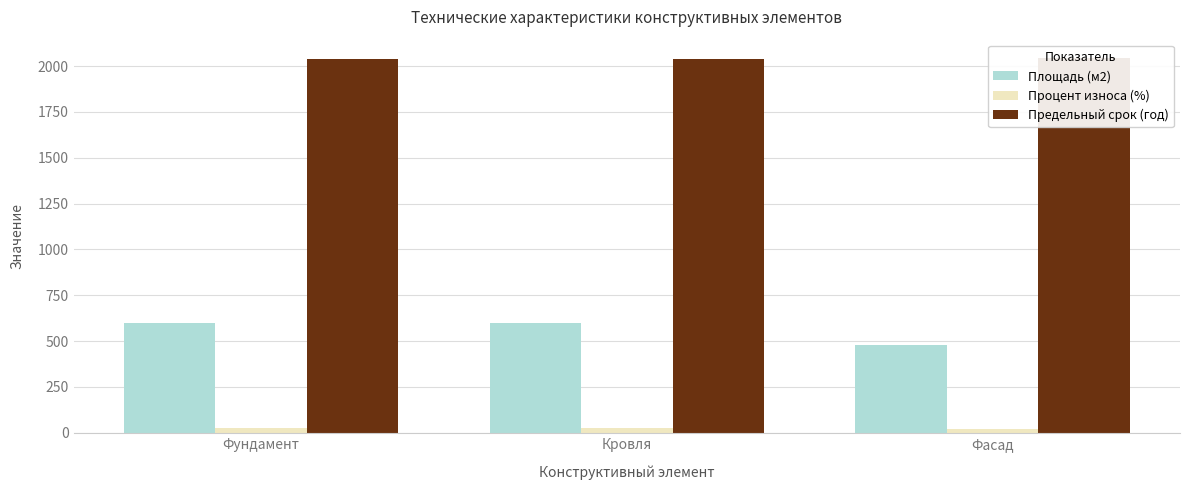

What is the difference between the Процент износа (%) values at Кровля and Фундамент?

1